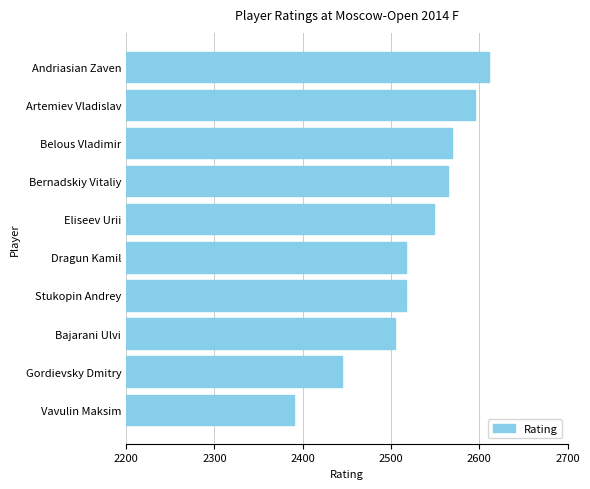

Which label corresponds to the largest value in the chart?

Andriasian Zaven